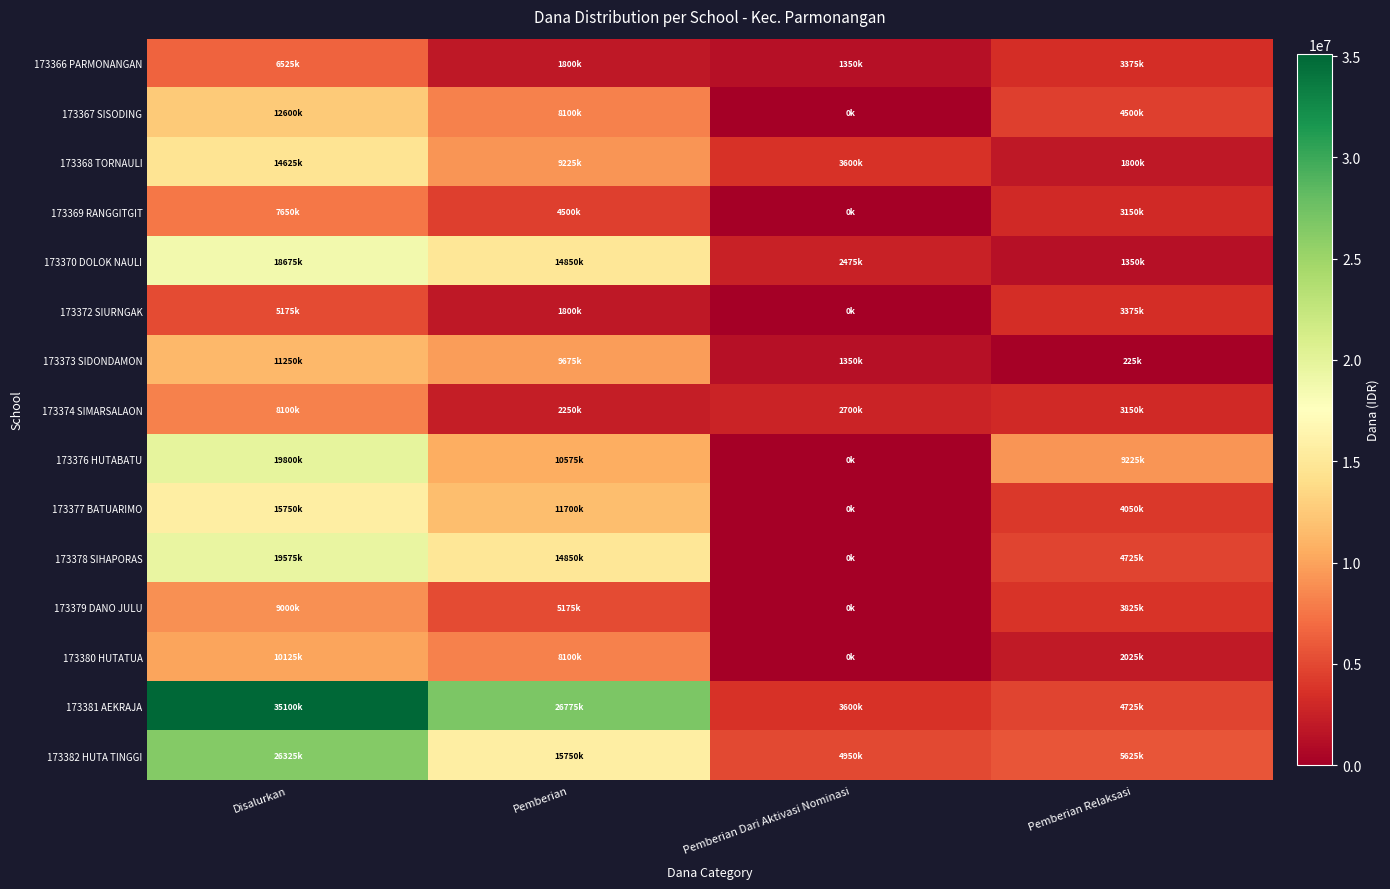

Which series has the largest total across all categories?

173381 AEKRAJA